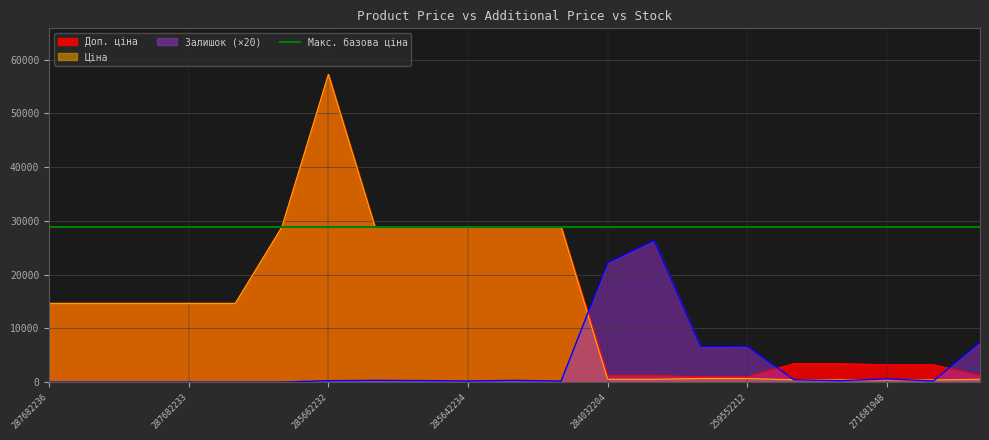

The value of Залишок at 287682233 is 0.0. True or false?

True